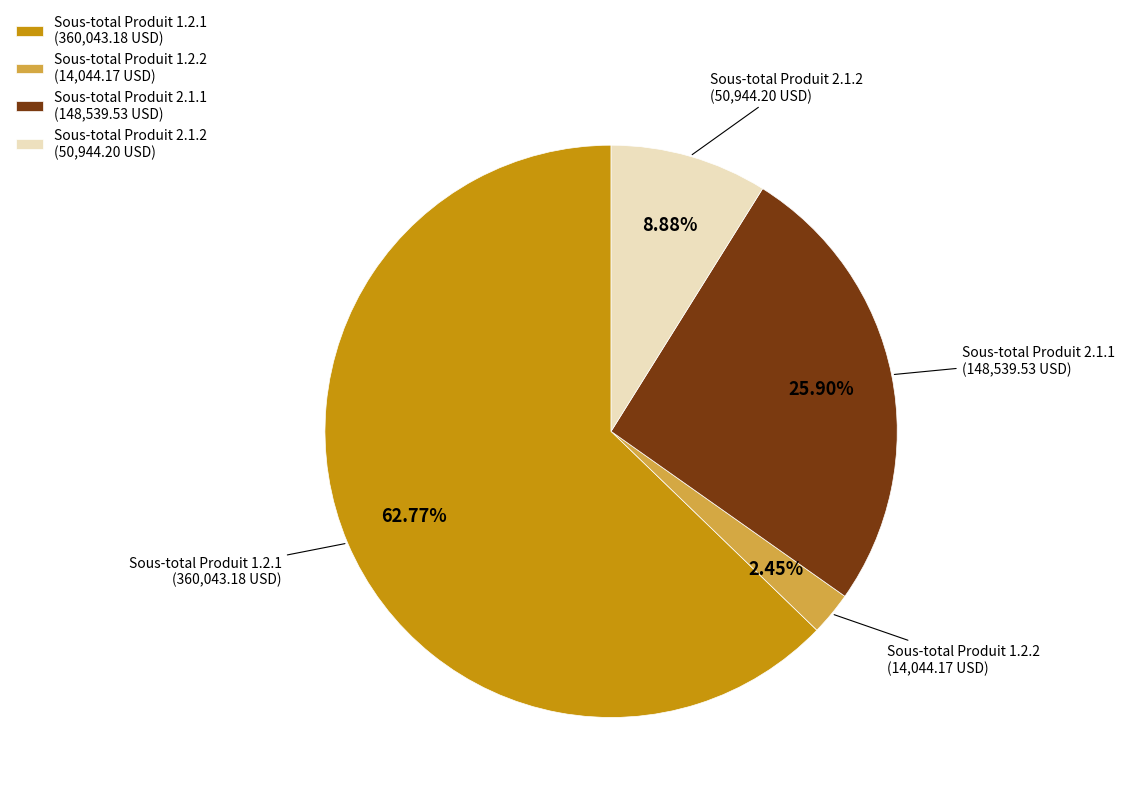

How many slices are in this pie chart?

4